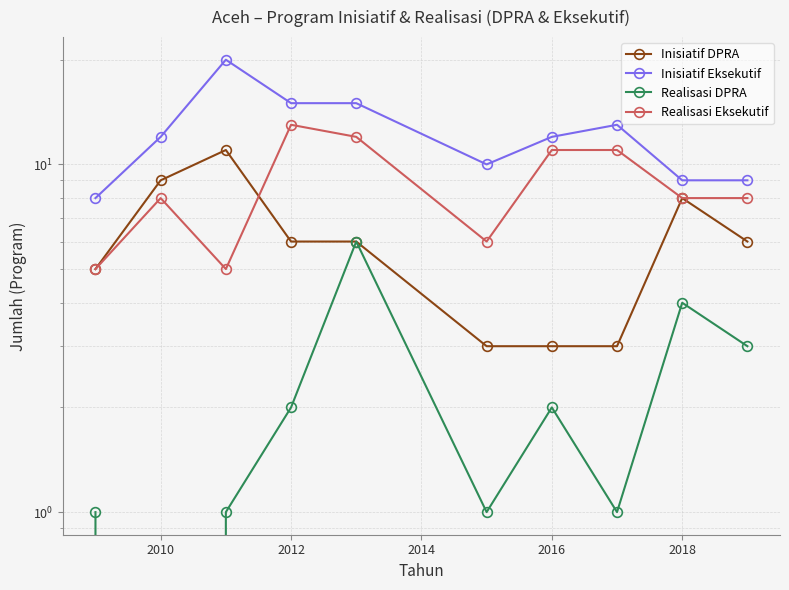

What is the sum of the Inisiatif DPRA values at 2018 and 2012?

14